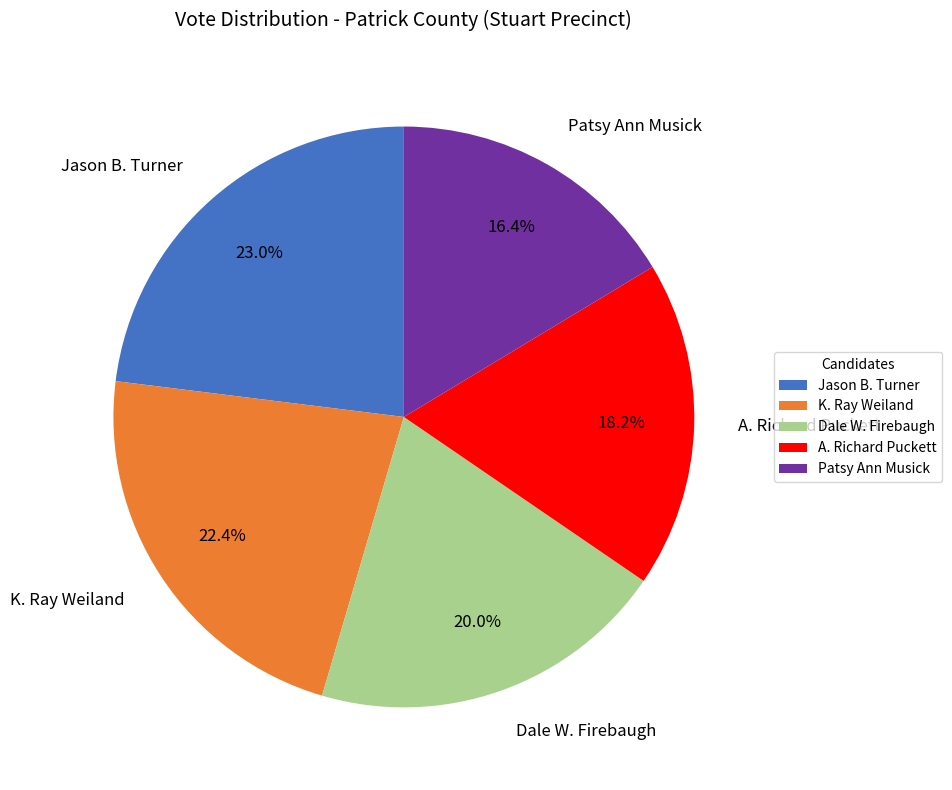

Is K. Ray Weiland the majority of the pie?

No